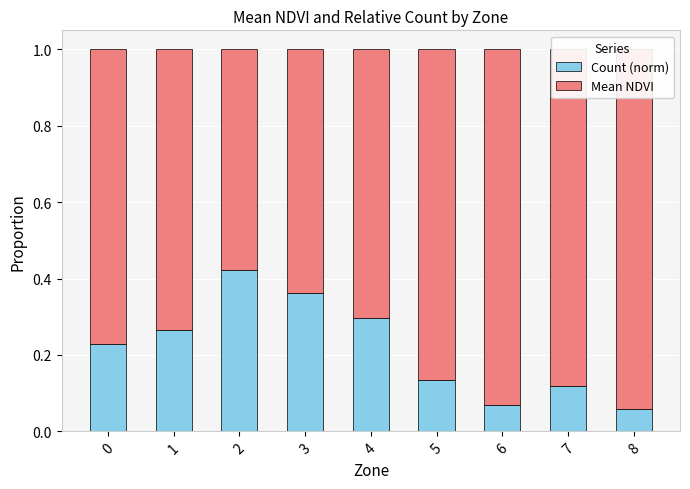

What is the difference between the maximum and minimum values in the Mean NDVI series?

0.4